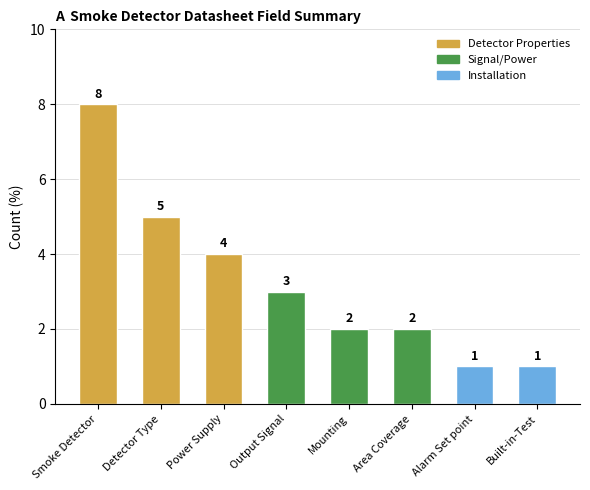

Reading left to right, transcribe all the data shown in this chart.

8	5	4	3	2	2	1	1